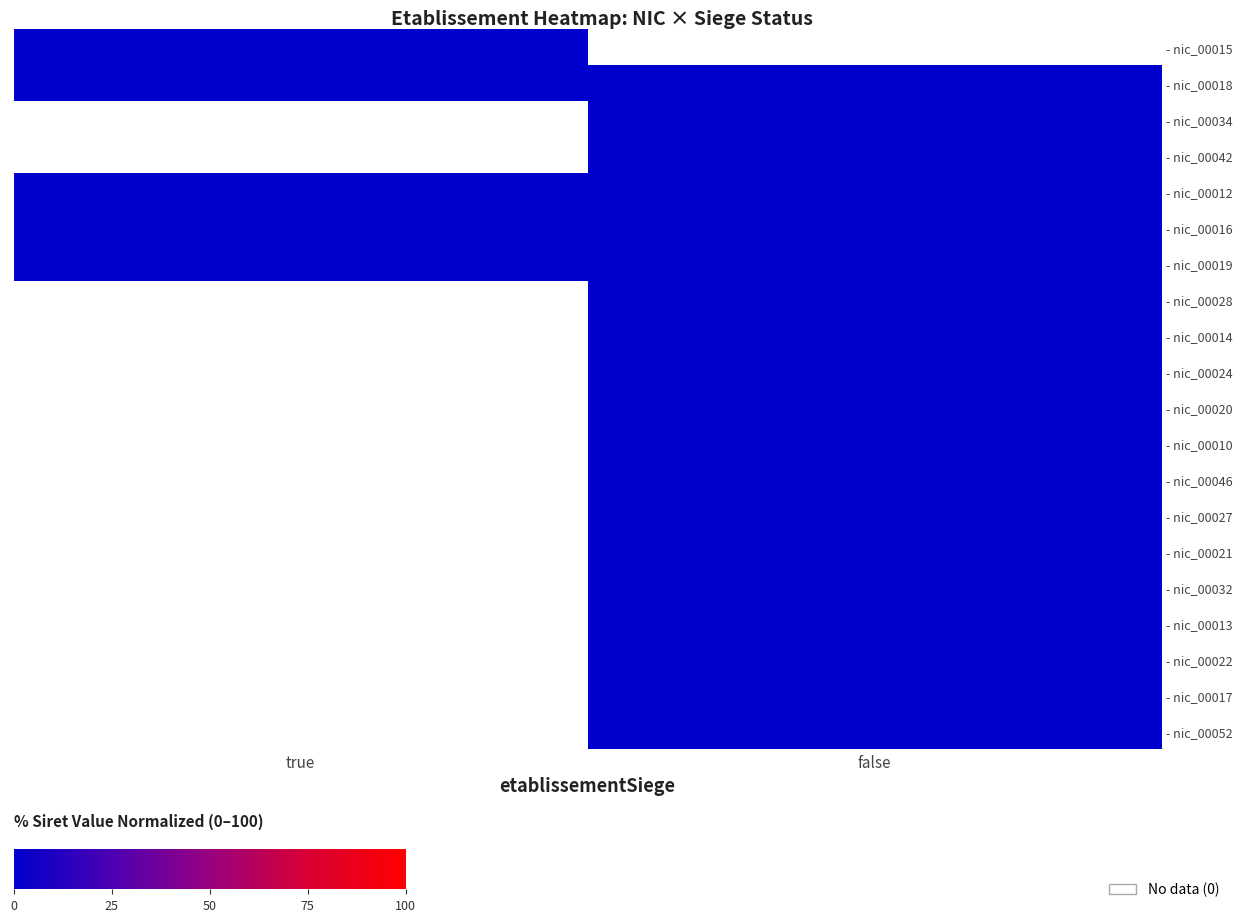

At how many categories does at least one series exceed 0?

2